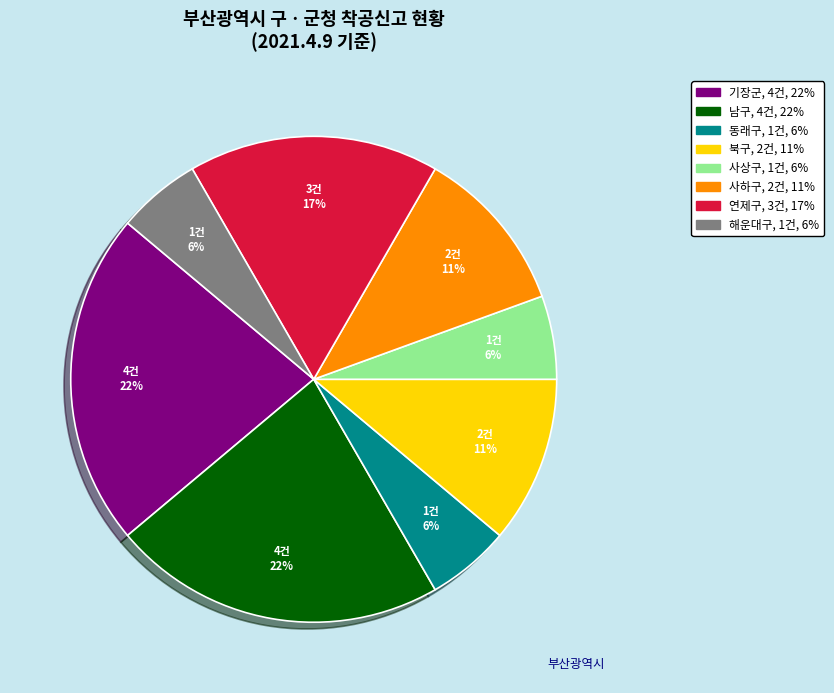

Is there any slice that represents more than half of the pie?

No